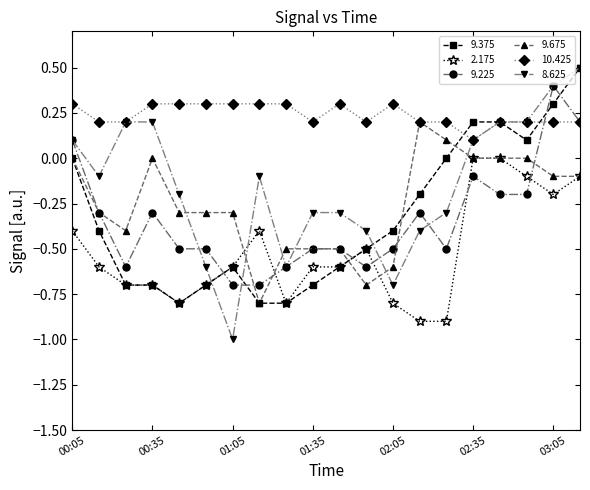

What is the minimum value shown in the chart?

-1.0